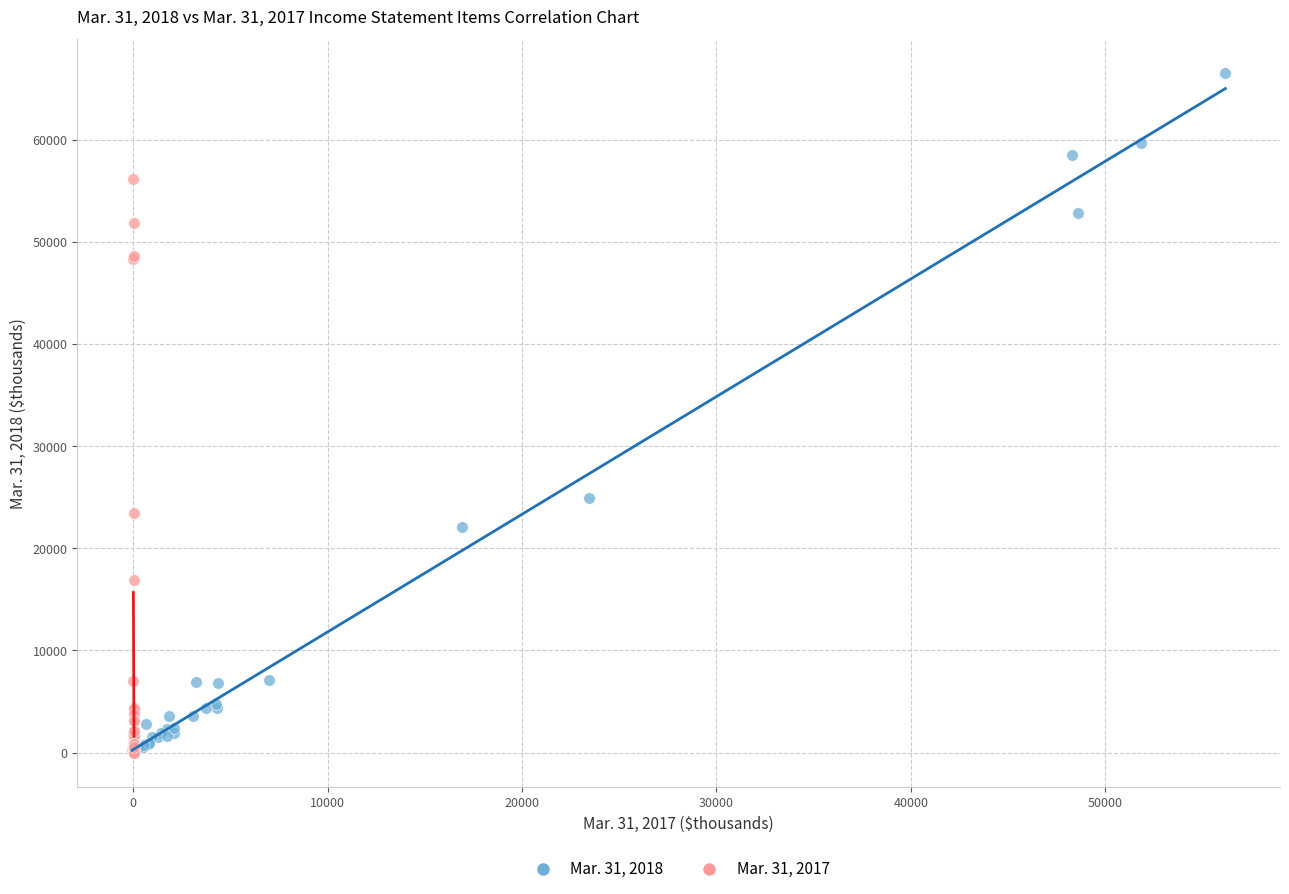

Which series has the widest spread of Y values?

Mar. 31, 2018